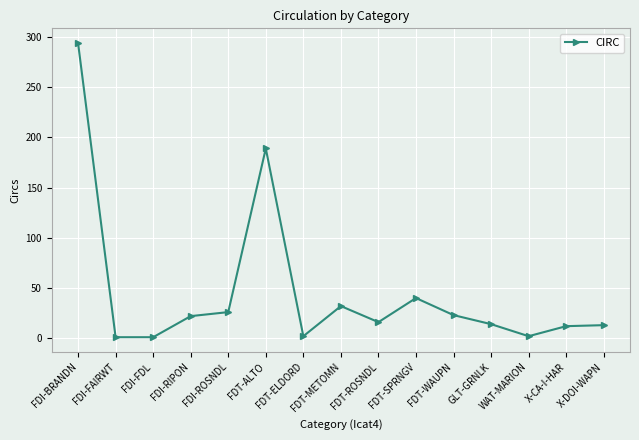

Is it true that the value at FDT-METOMN is 19?

False